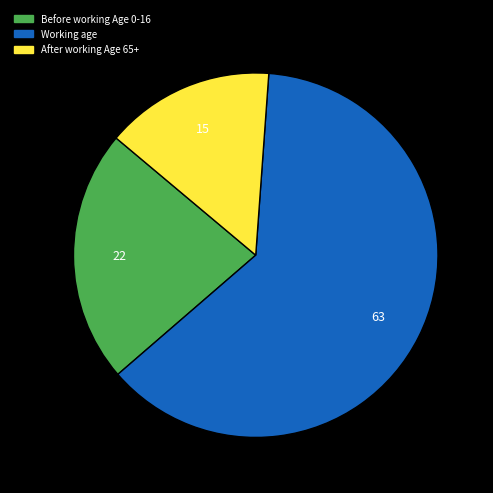

Is there a majority slice in this chart?

Yes